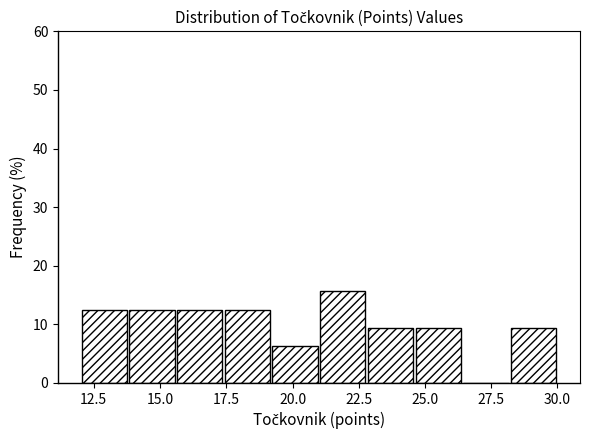

Around what value on the x-axis is the tallest bar? Give the approximate position of its centre, as read against the axis.

22.0